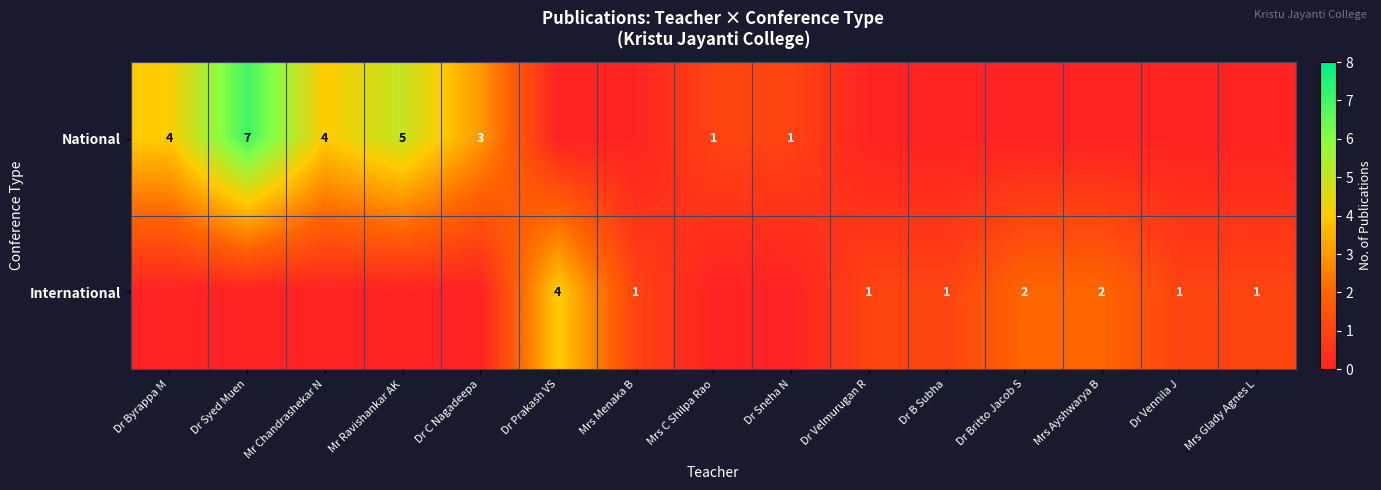

The value of National at Dr Sneha N is 0. True or false?

False